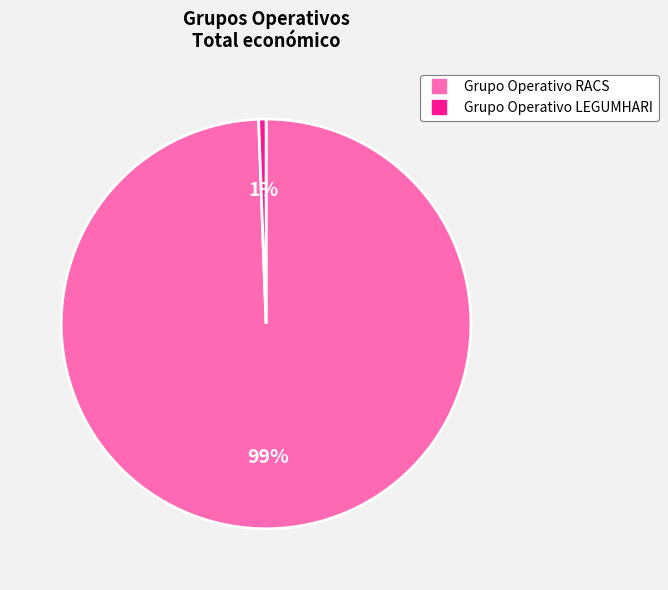

To the nearest percent, what is the combined percentage of Grupo Operativo RACS and Grupo Operativo LEGUMHARI?

100%